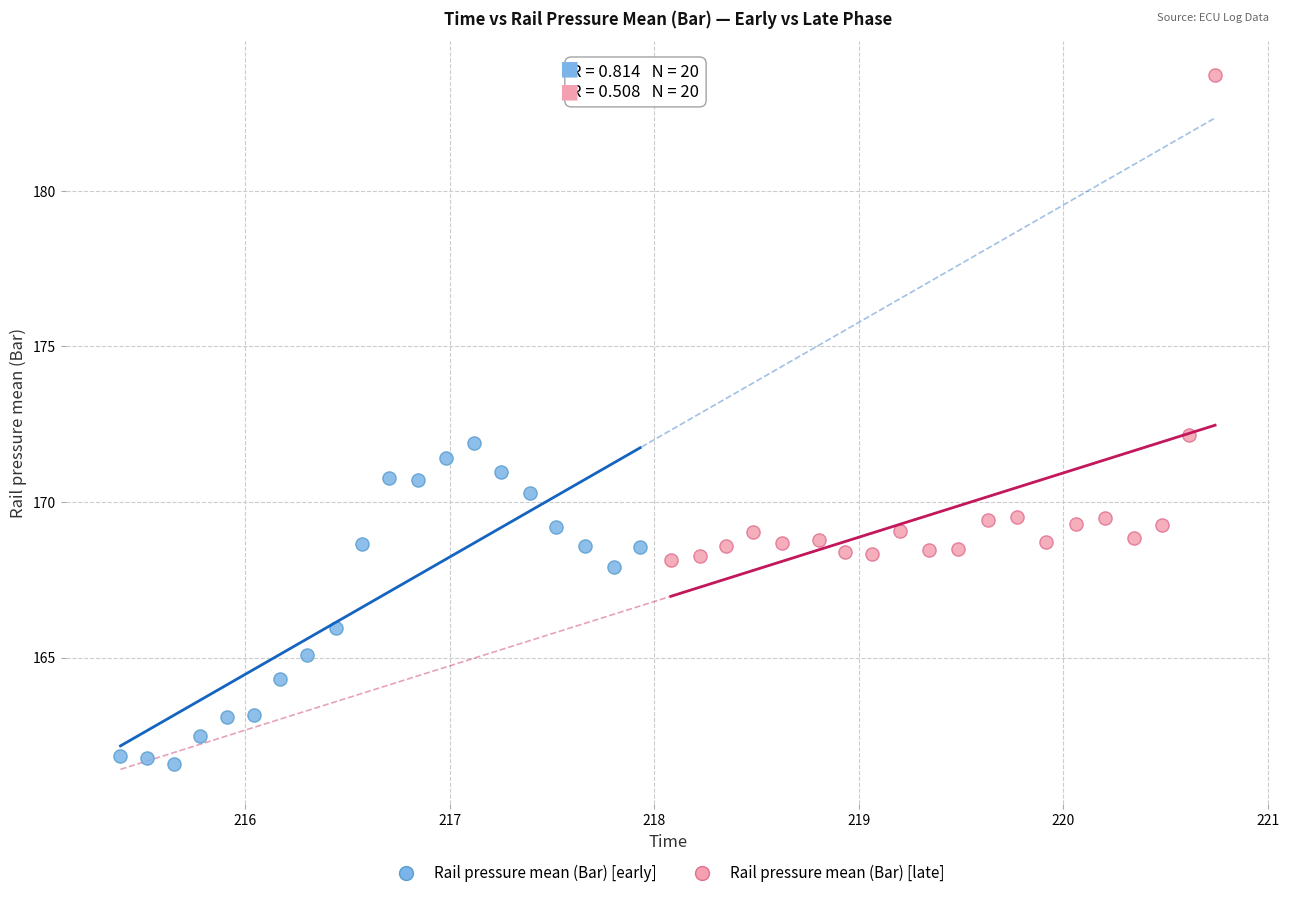

Which series contains the lowest Y value?

Rail pressure mean (Bar) [early]